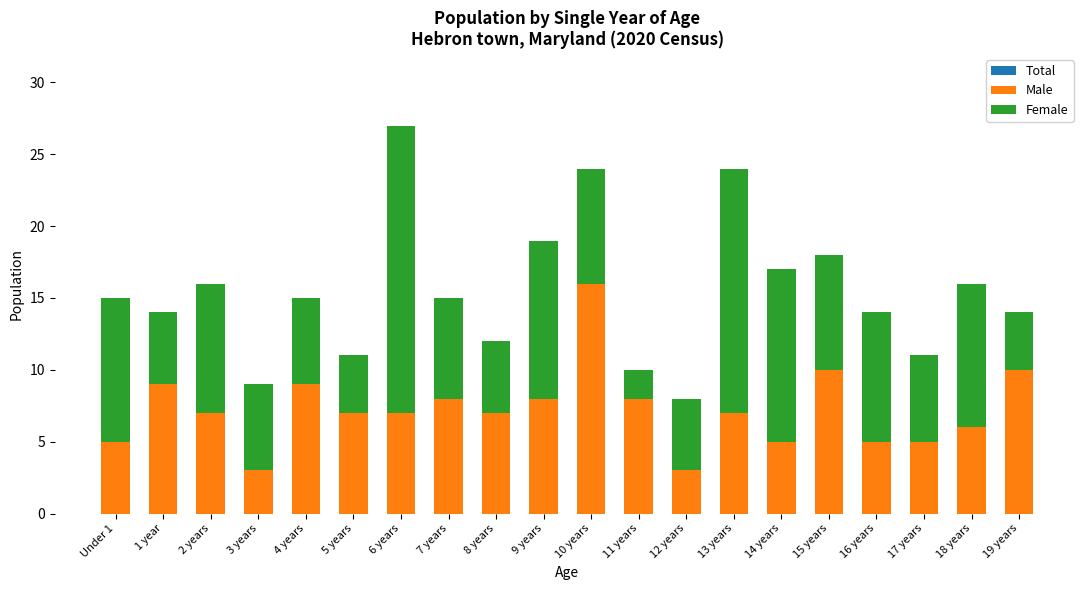

What is the difference between the maximum and second lowest values in the Female series?

16